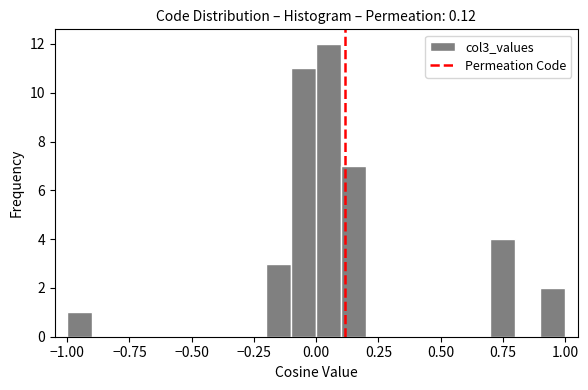

Around what value on the x-axis is the tallest bar? Give the approximate position of its centre, as read against the axis.

0.05